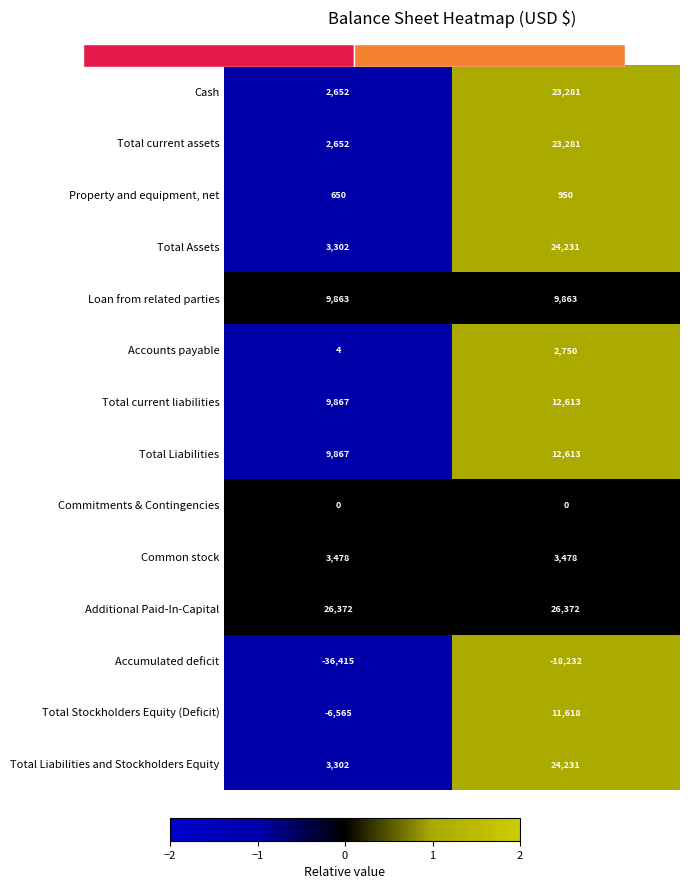

Which series has the largest range (max minus min)?

Cash